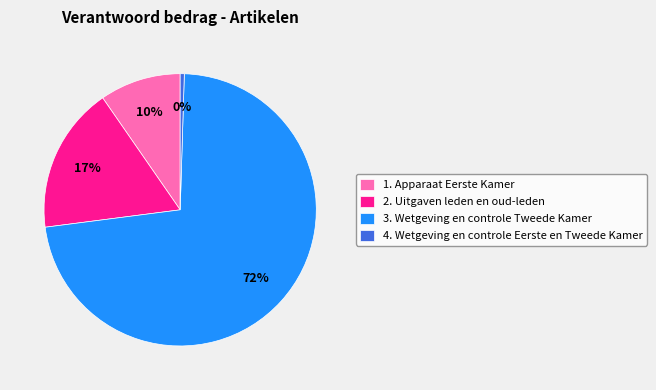

Which category has the biggest portion of the pie?

3. Wetgeving en controle Tweede Kamer